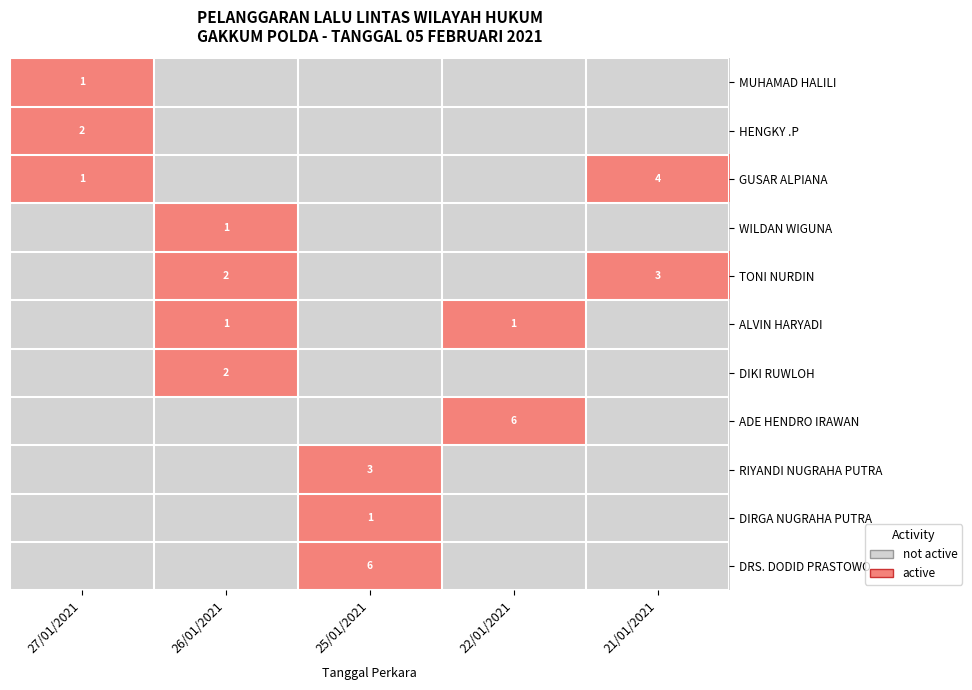

True or false: HENGKY .P has a value of 2 at 27/01/2021.

True